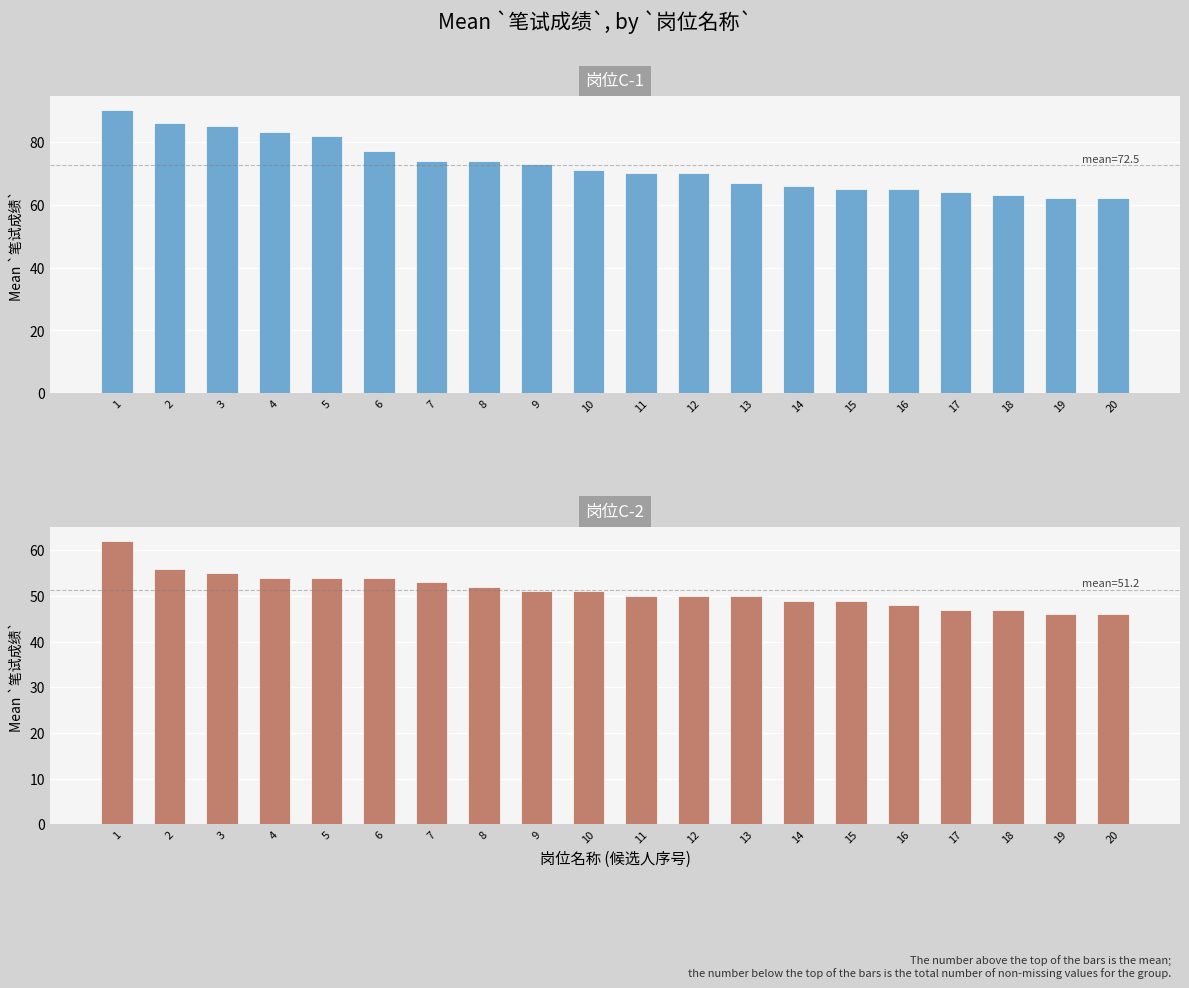

Reading right to left, transcribe all the data shown in this chart.

岗位C-1: 20=62	19=62	18=63	17=64	16=65	15=65	14=66	13=67	12=70	11=70	10=71	9=73	8=74	7=74	6=77	5=82	4=83	3=85	2=86	1=90
岗位C-2: 20=46	19=46	18=47	17=47	16=48	15=49	14=49	13=50	12=50	11=50	10=51	9=51	8=52	7=53	6=54	5=54	4=54	3=55	2=56	1=62